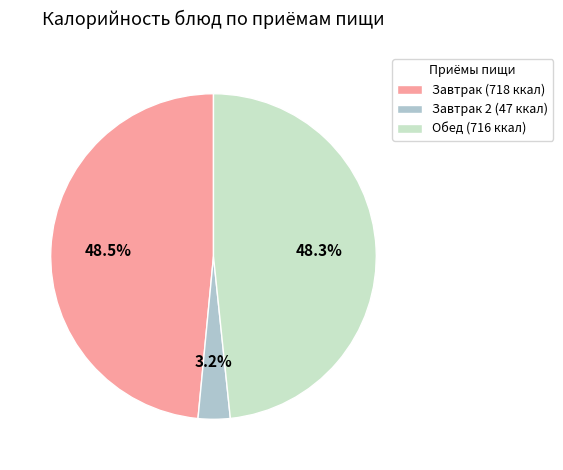

Does Обед (716 ккал) represent more than half of the total?

No